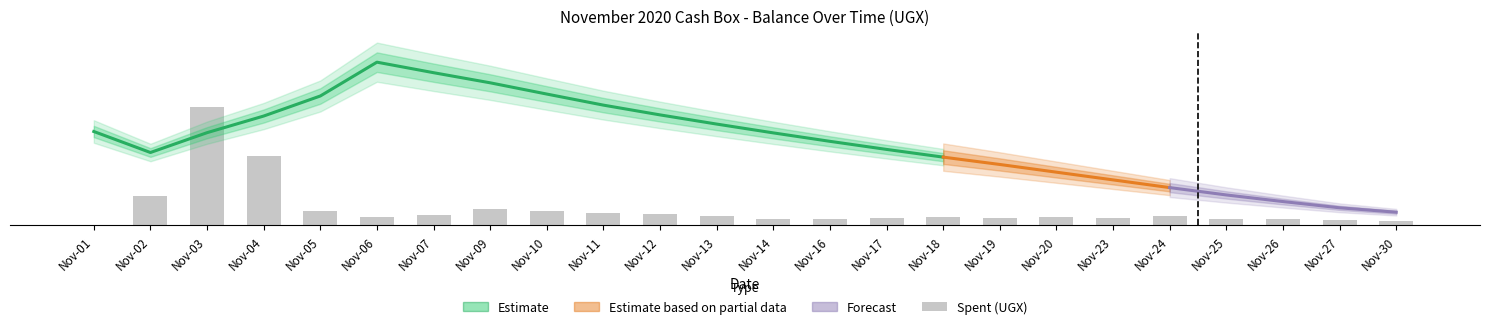

How many data points in Balance are less than 540450?

12